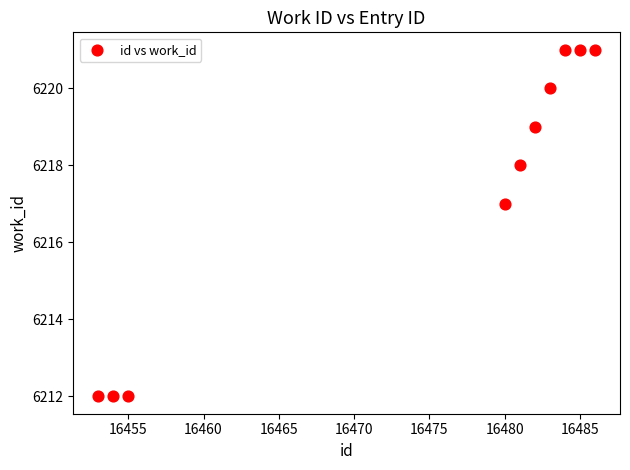

What is the range of Y values (max minus min)?

9